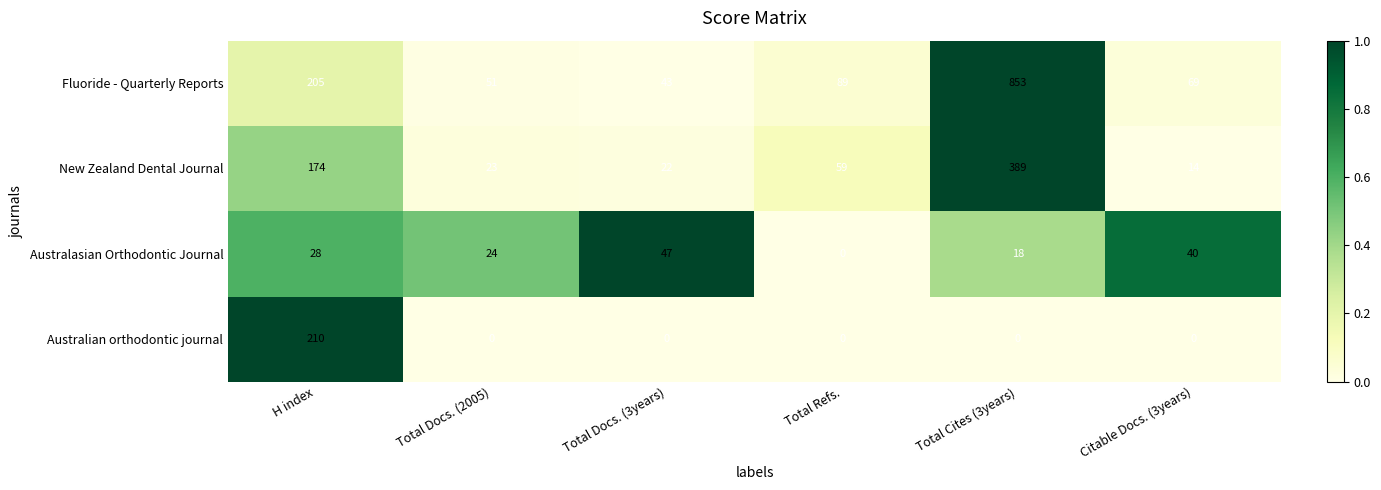

At how many categories does at least one series exceed 0?

6